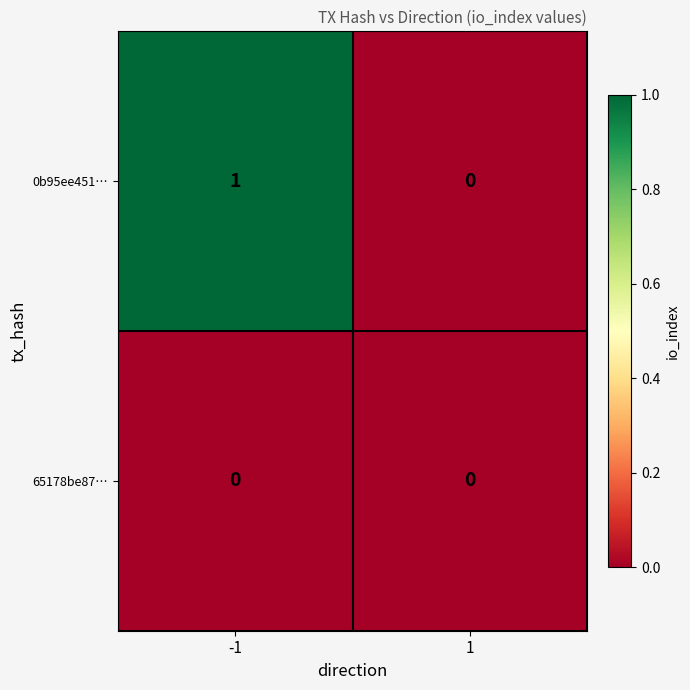

The value of 0b95ee451… at 1 is 1. True or false?

False